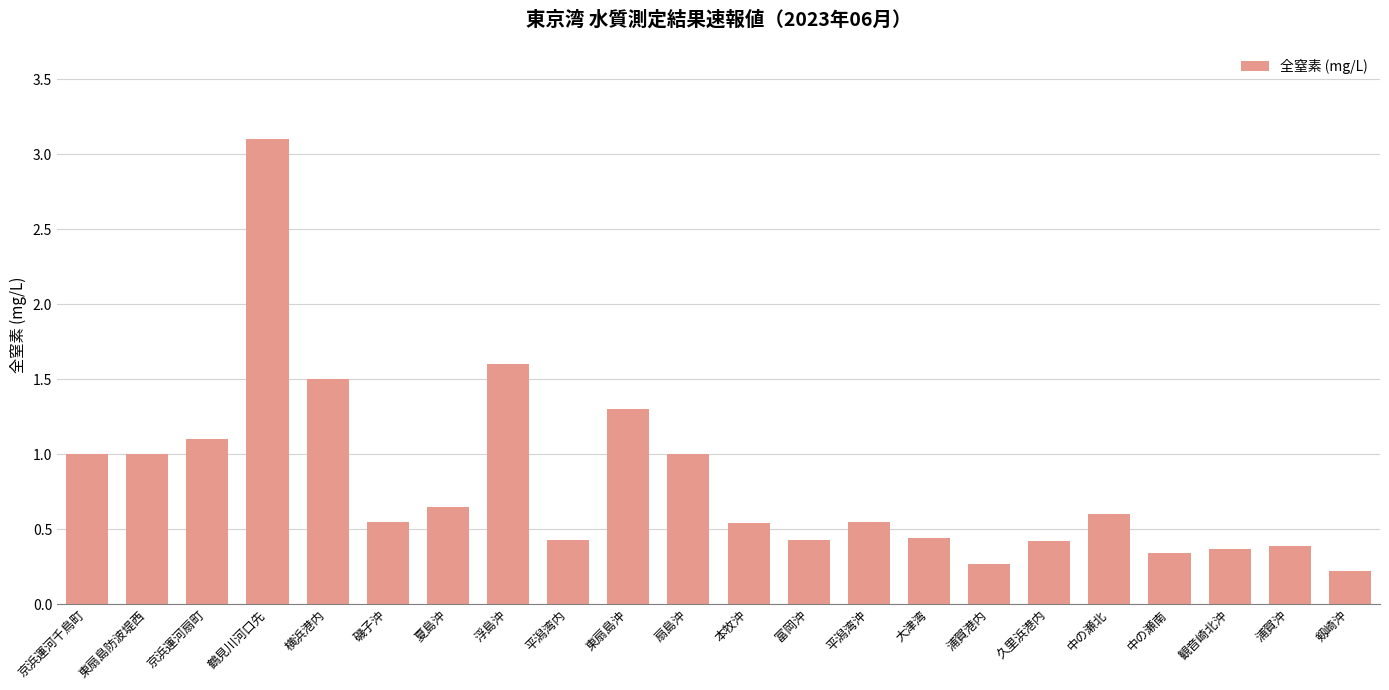

How many bars are there in total?

22